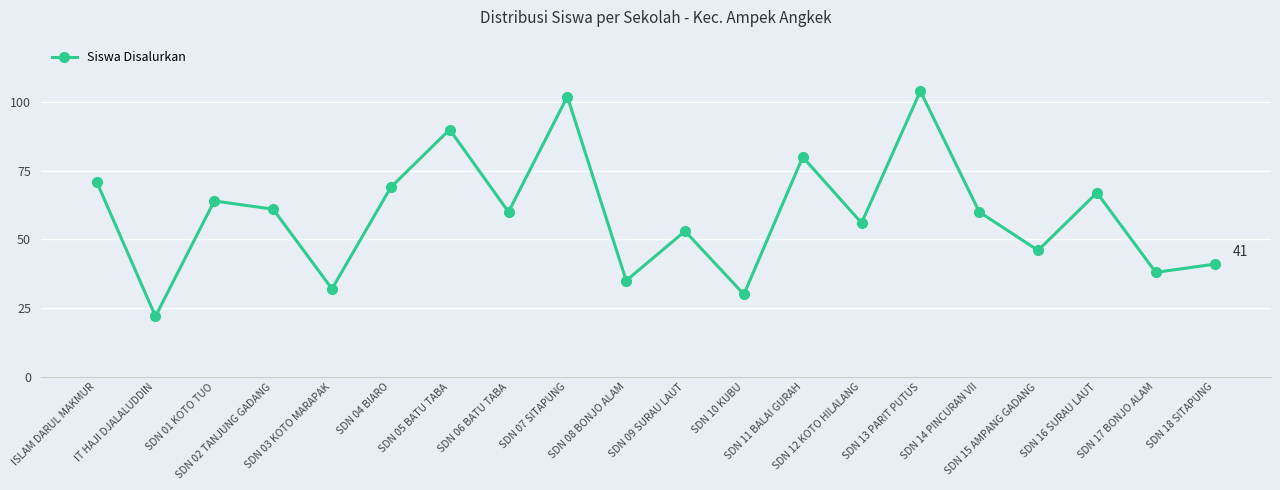

Reading left to right, list all the values displayed in this chart.

71	22	64	61	32	69	90	60	102	35	53	30	80	56	104	60	46	67	38	41